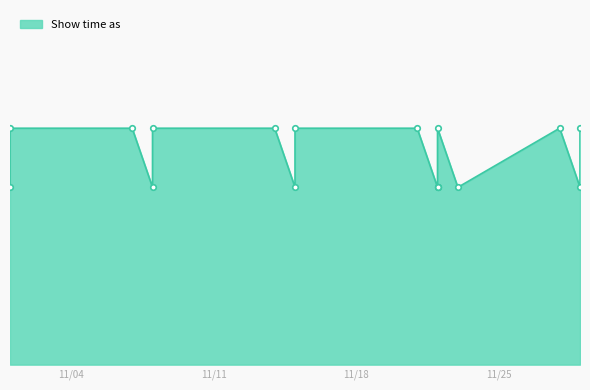

What is the label of the 5th point from the right?

11/22/2014